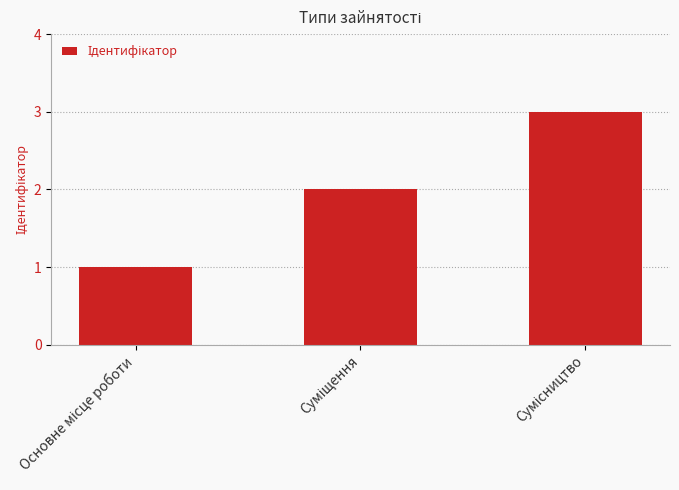

What is the maximum value shown in the chart?

3